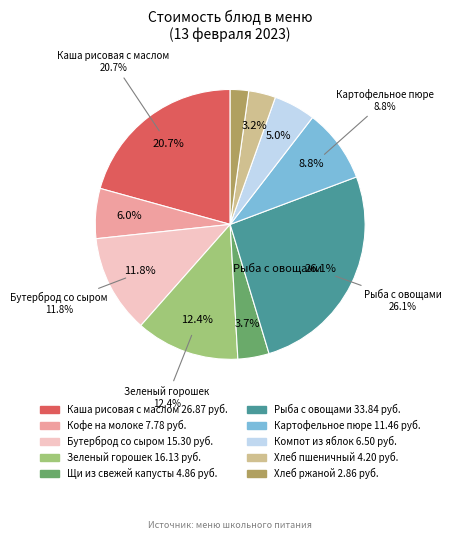

Rank the categories by value from lowest to highest.

Хлеб ржаной, Хлеб пшеничный, Щи из свежей капусты, Компот из яблок, Кофе на молоке, Картофельное пюре, Бутерброд со сыром, Зеленый горошек, Каша рисовая с маслом, Рыба с овощами